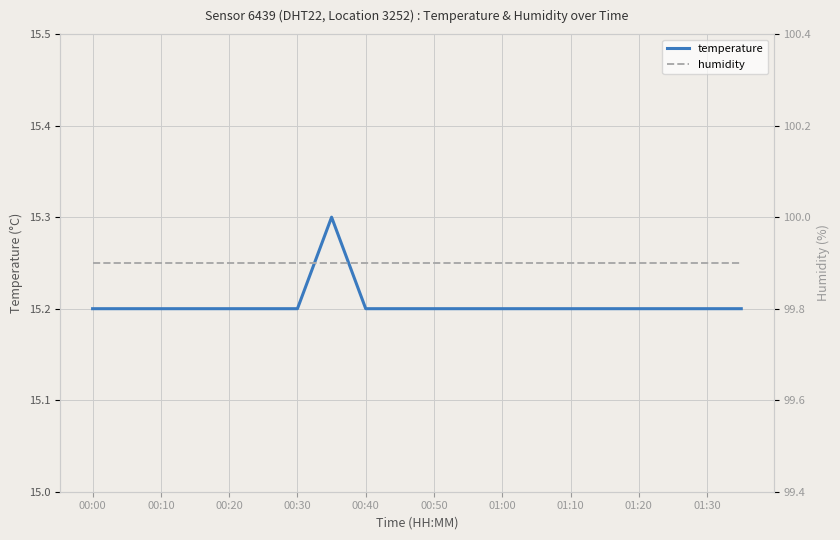

List the series in order of their peak value, lowest first.

temperature, humidity